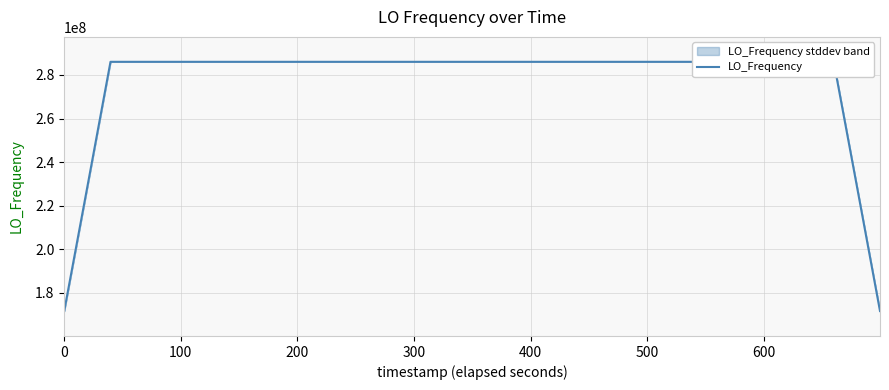

How many values exceed 286047000?

20